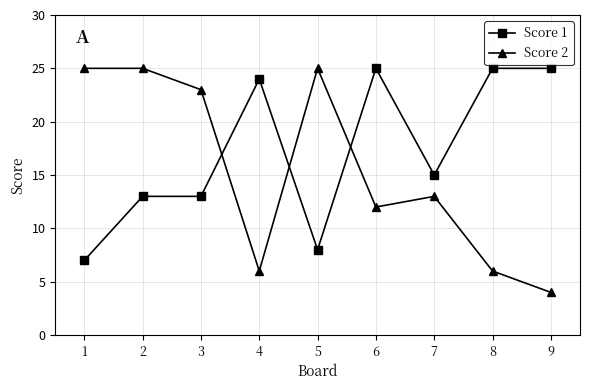

What are all the series names shown in the legend?

Score 1, Score 2